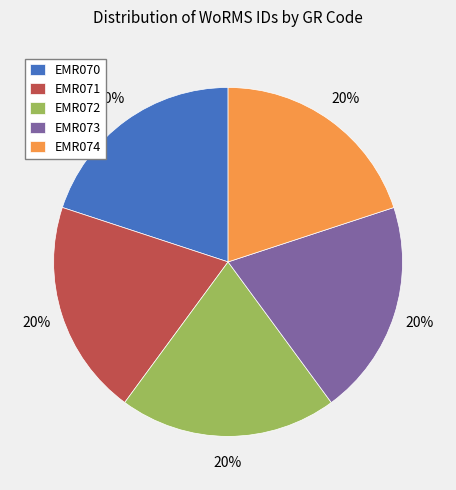

Do EMR073 and EMR071 together represent more than half of the pie?

No